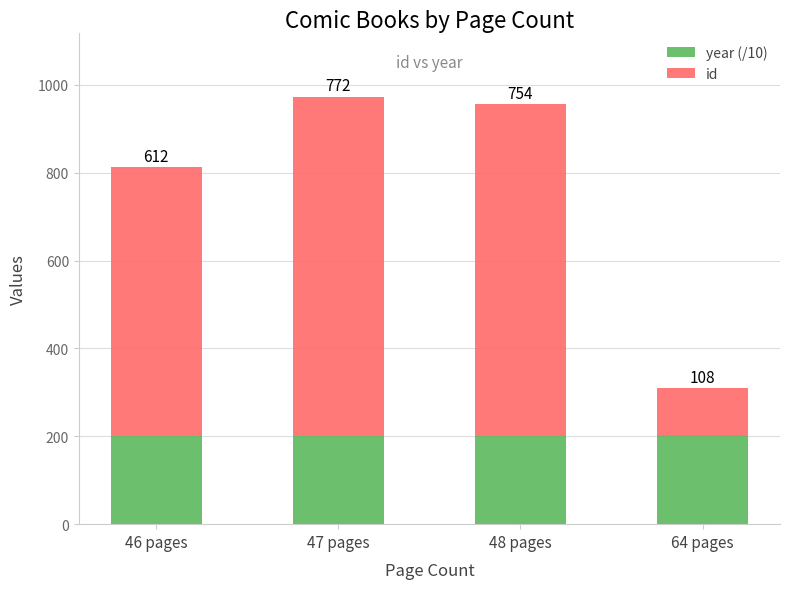

The value of year (/10) at 64 pages is 202.2. True or false?

True